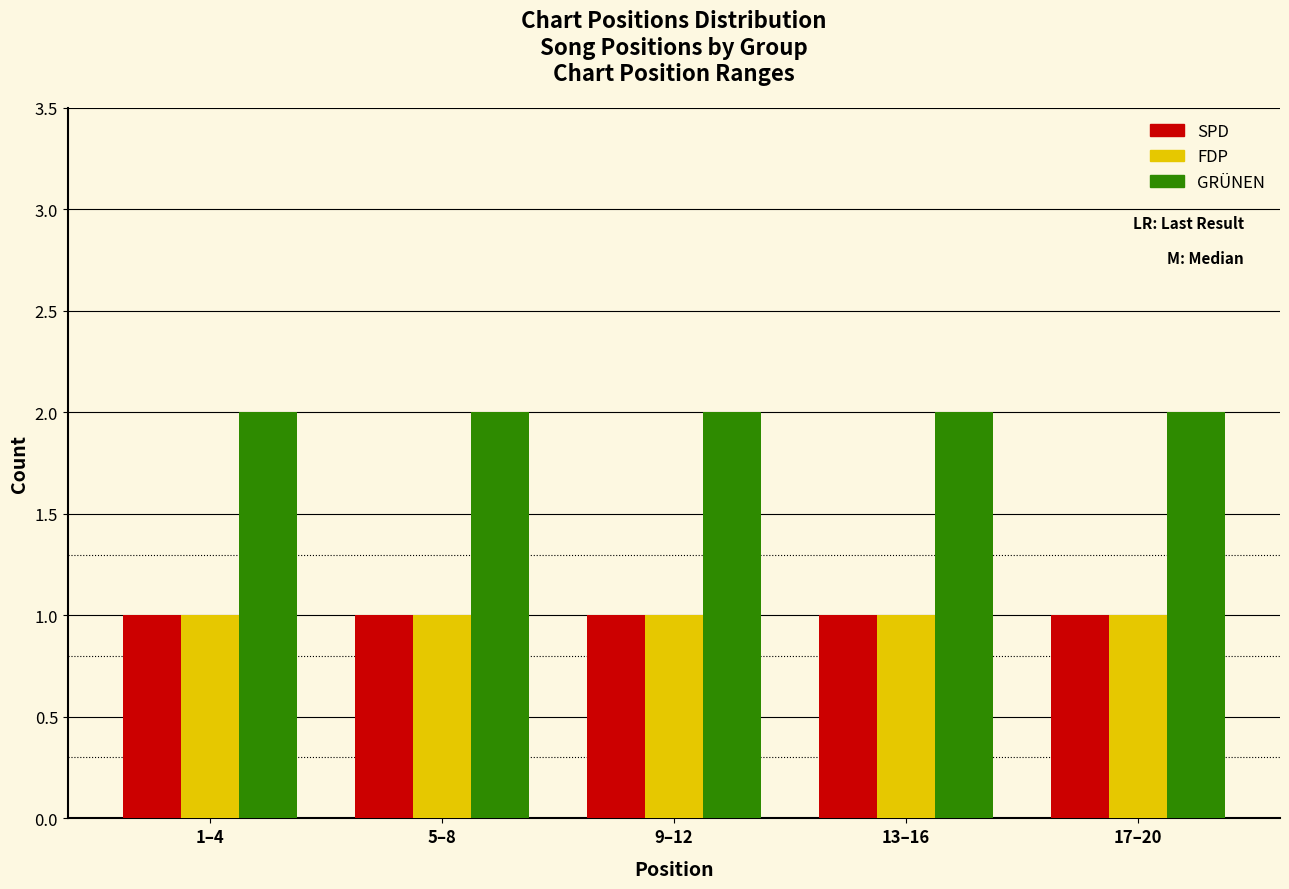

Is it true that SPD equals 1 at 13–16?

True